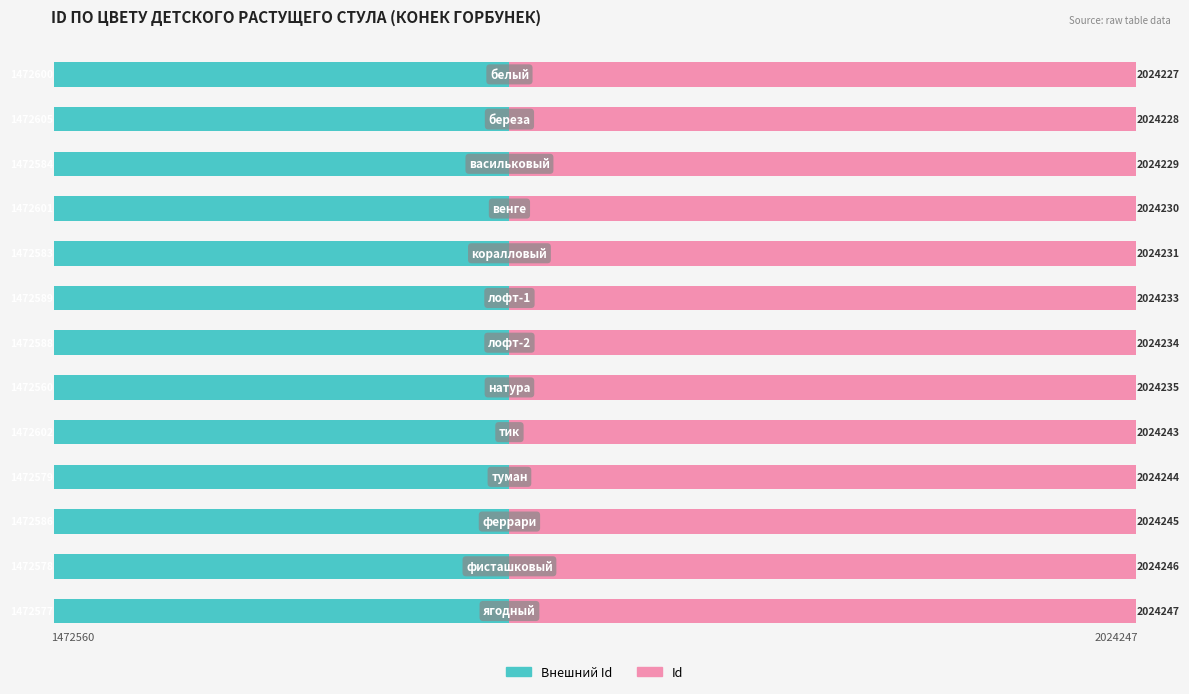

True or false: Внешний Id has a value of -650.8 at 10.

False